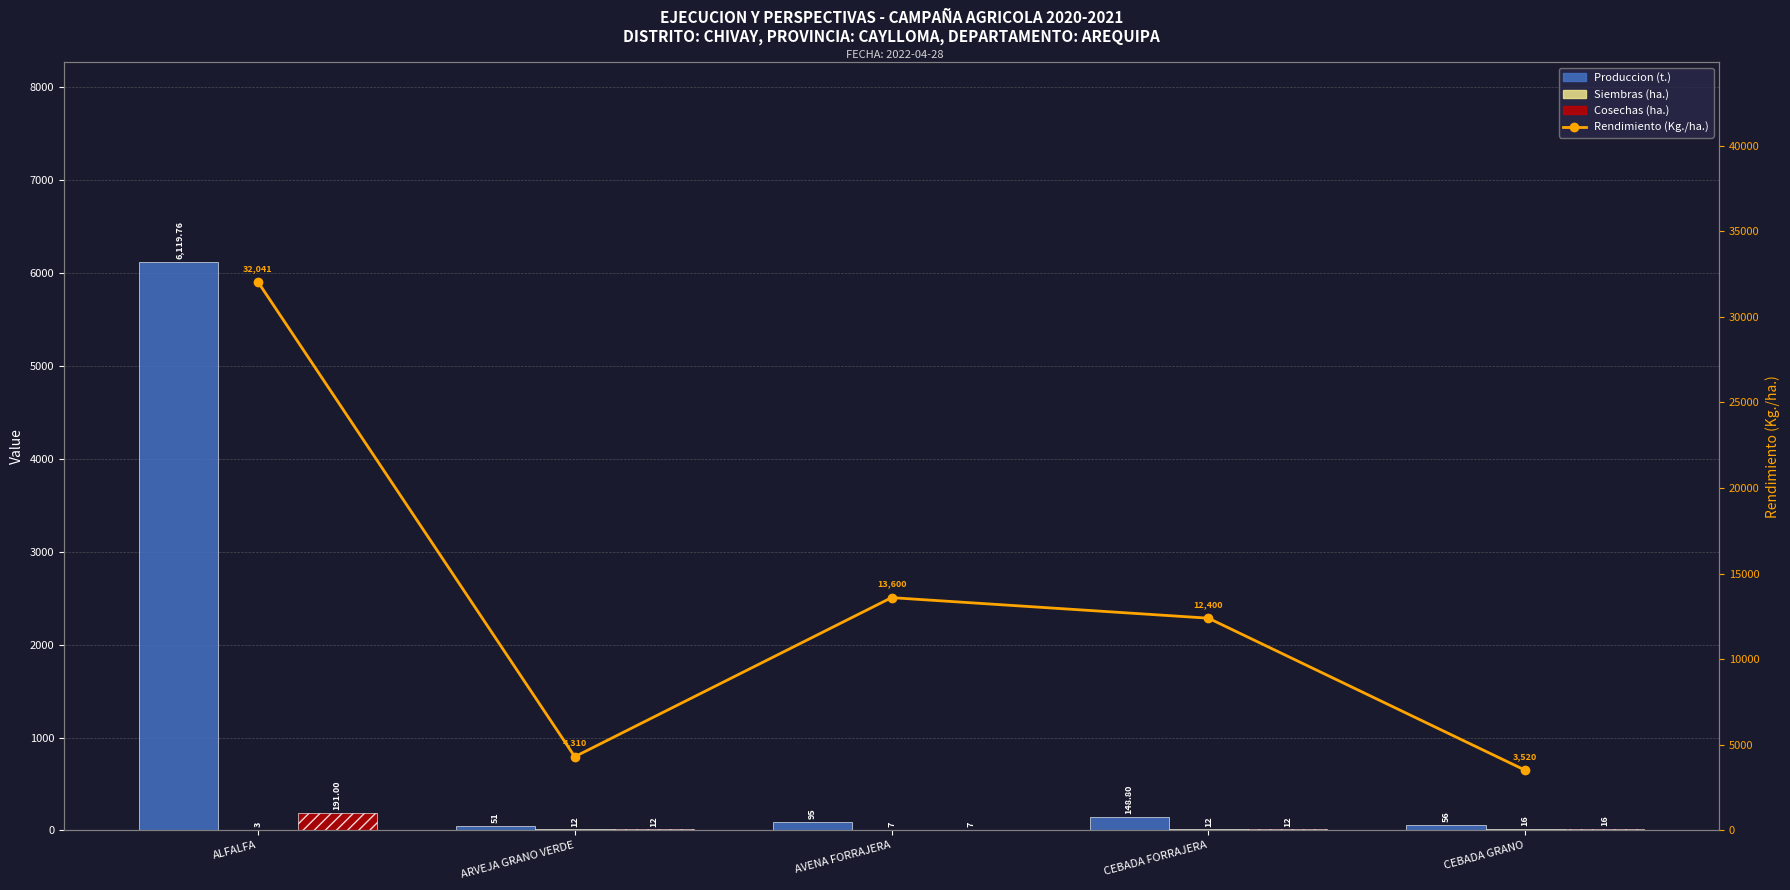

Reading left to right, list all the values displayed in this chart.

Produccion (t.): 6119.8	51.7	95.2	148.8	56.3
Siembras (ha.): 3.0	12.0	7.0	12.0	16.0
Cosechas (ha.): 191.0	12.0	7.0	12.0	16.0
Rendimiento (Kg./ha.): 32040.6	4310.0	13600.0	12400.0	3520.0